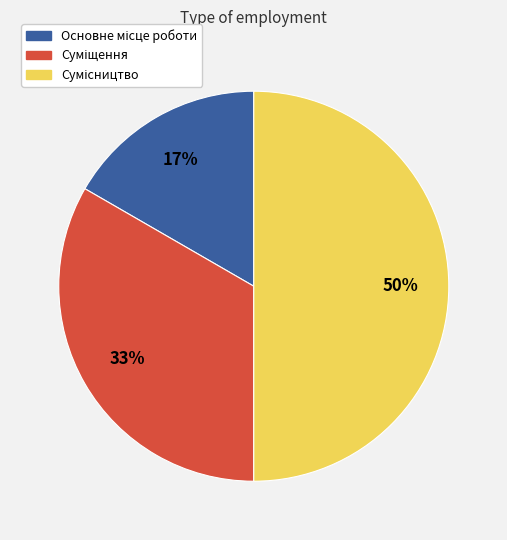

To the nearest percent, what is the difference between the largest and smallest slice percentages?

33%